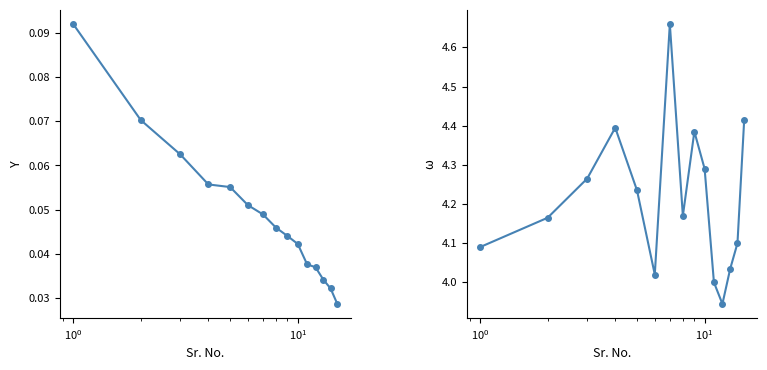

Reading left to right, transcribe all the data shown in this chart.

% to Net Assets: 0.1	0.1	0.1	0.1	0.1	0.1	0.0	0.0	0.0	0.0	0.0	0.0	0.0	0.0	0.0
YTM (%): 4.1	4.2	4.3	4.4	4.2	4.0	4.7	4.2	4.4	4.3	4.0	3.9	4.0	4.1	4.4